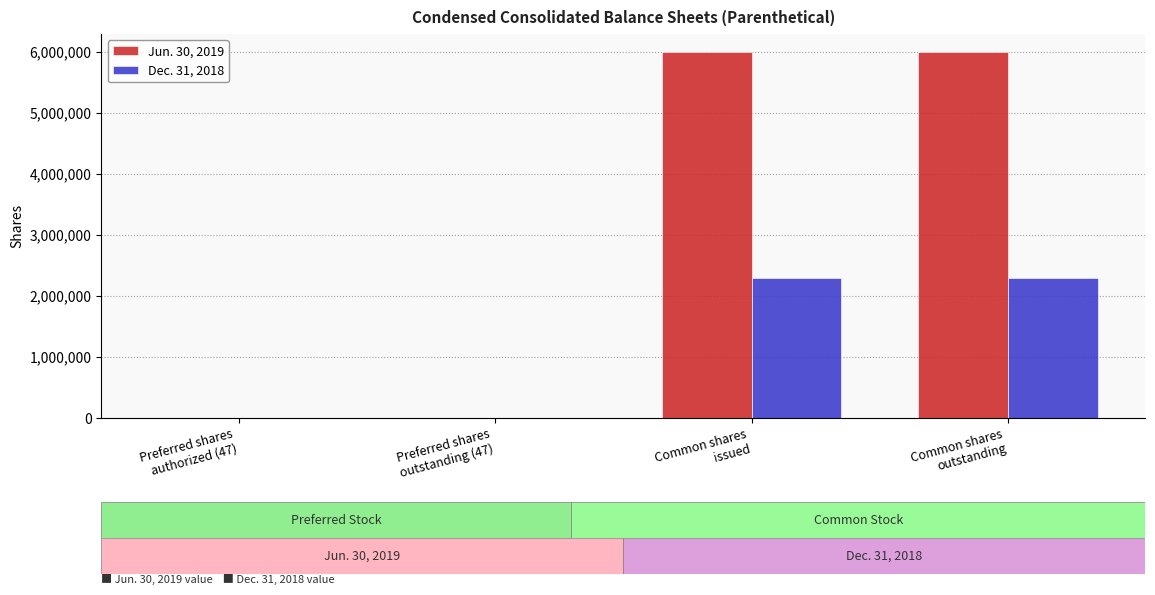

Which series has the largest total across all categories?

Jun. 30, 2019